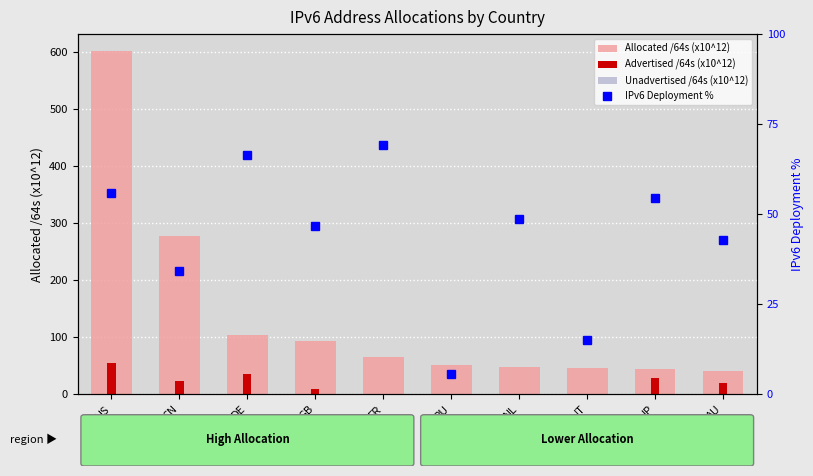

Reading right to left, list all the values displayed in this chart.

Allocated /64s (x10^12): 40.7	43.7	45.4	46.9	50.0	64.8	93.1	103.5	276.7	600.8
Advertised /64s (x10^12): 19.1	28.0	0.1	0.3	0.0	0.1	8.9	35.4	23.4	54.5
Unadvertised /64s (x10^12): 0.0	0.0	0.0	0.0	0.0	0.0	0.0	0.0	0.0	0.0
IPv6 Deployment %: 42.8	54.4	15.0	48.6	5.5	69.2	46.6	66.5	34.1	55.9